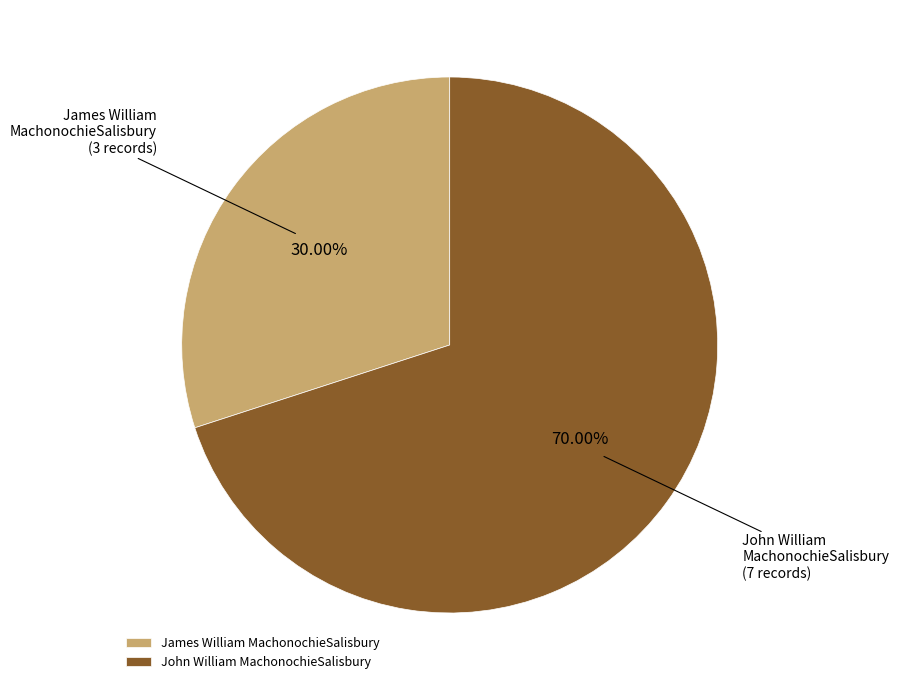

Is John William MachonochieSalisbury the majority of the pie?

Yes